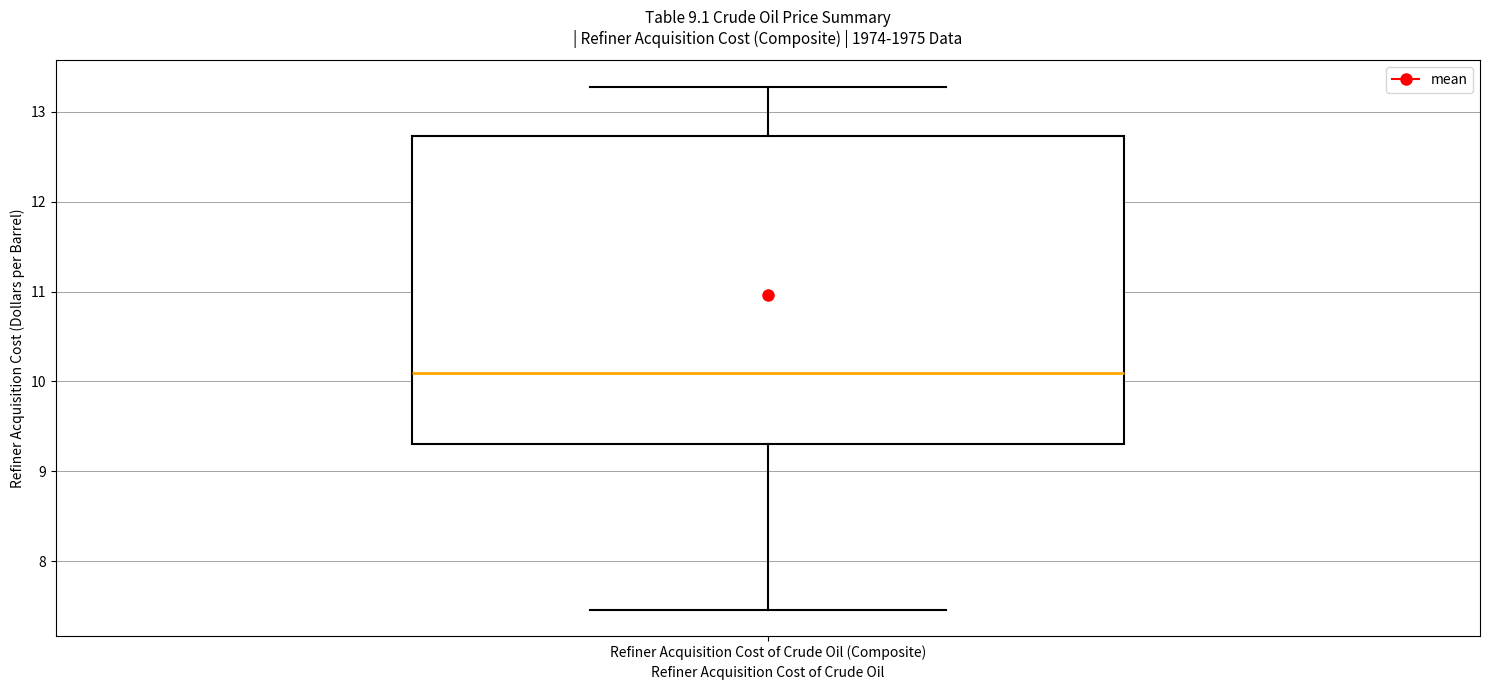

Read this box plot against the y-axis: the position of the median line, the range covered by the box, and the ends of both whiskers. The values are not printed on the chart, so give them approximately, as read against the axis.

median 10.1, box 9.3 to 12.7, whiskers 7.5 to 13.3